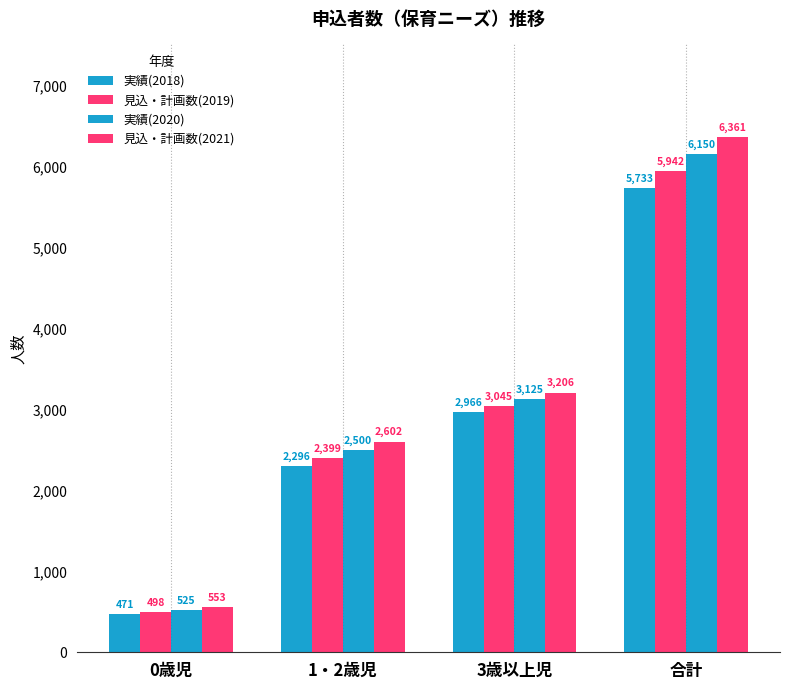

Rank the series by their average value, from lowest to highest.

実績(2018), 見込・計画数(2019), 実績(2020), 見込・計画数(2021)